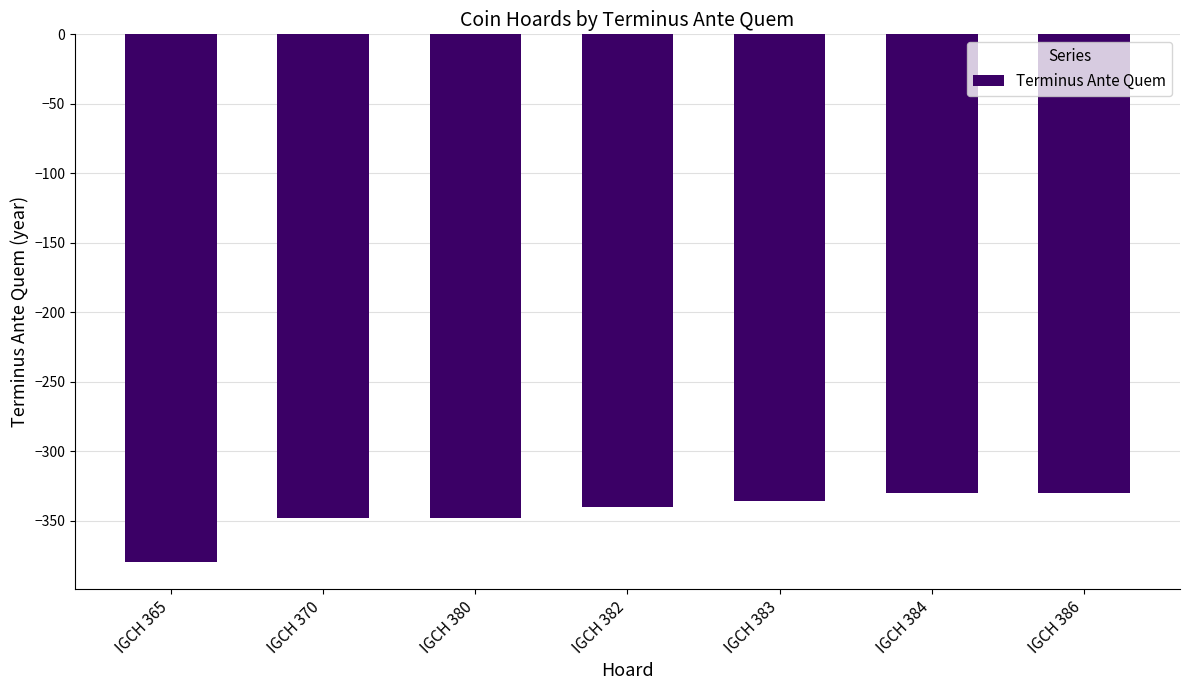

What is the average value?

-345